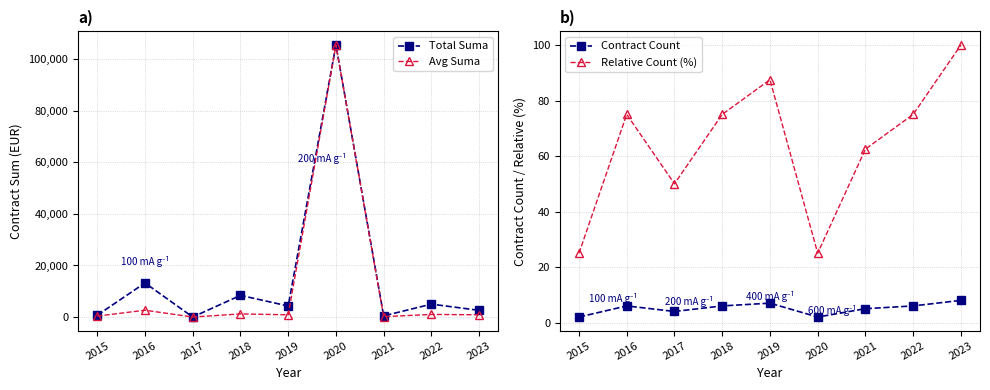

Read the Relative Count (%) value at 2018.

75.0